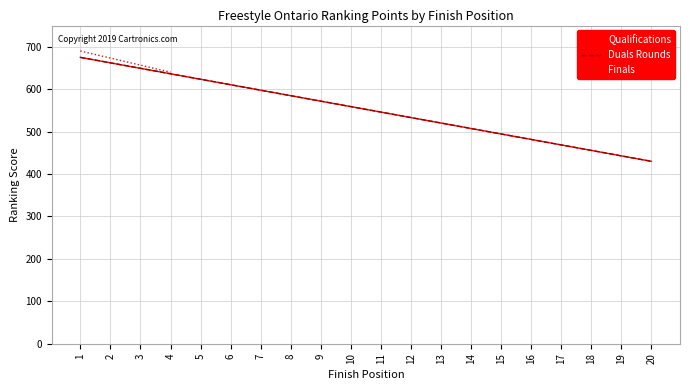

Read the Qualifications value at 5.

623.4